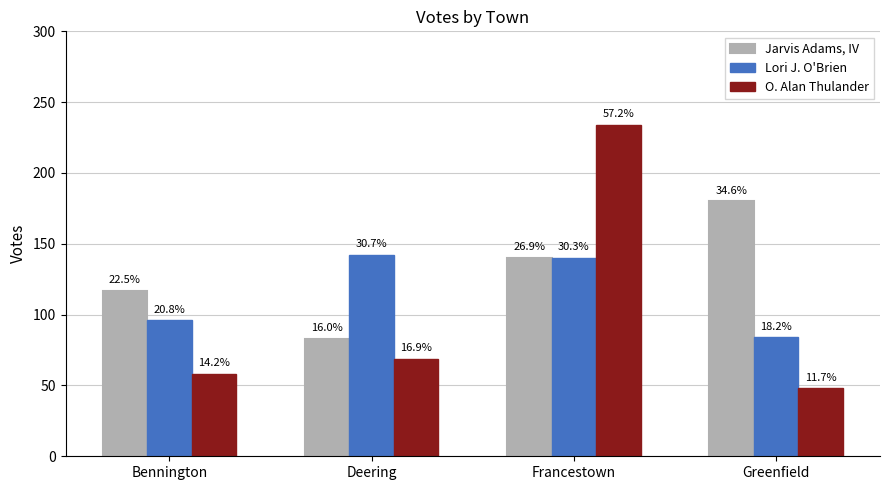

What is the difference between the Lori J. O'Brien values at Bennington and Greenfield?

12